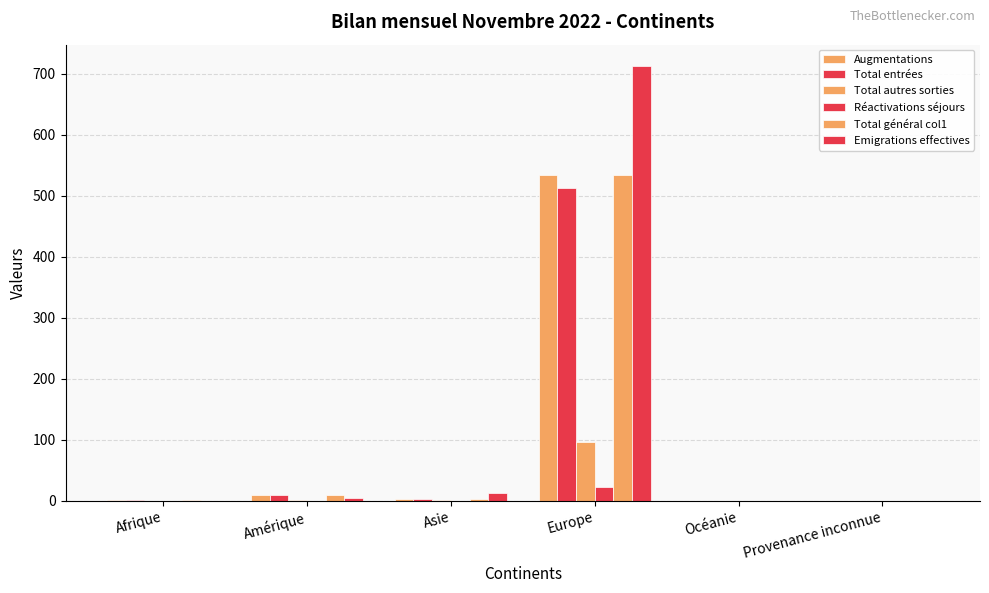

What is the difference between the highest and lowest values at Afrique?

1